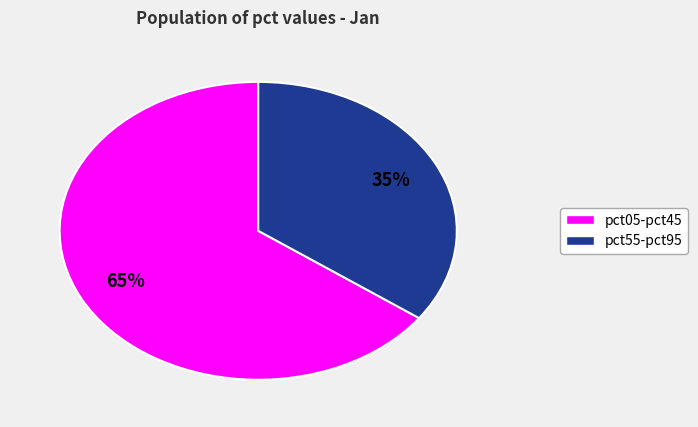

Is there a majority slice in this chart?

Yes